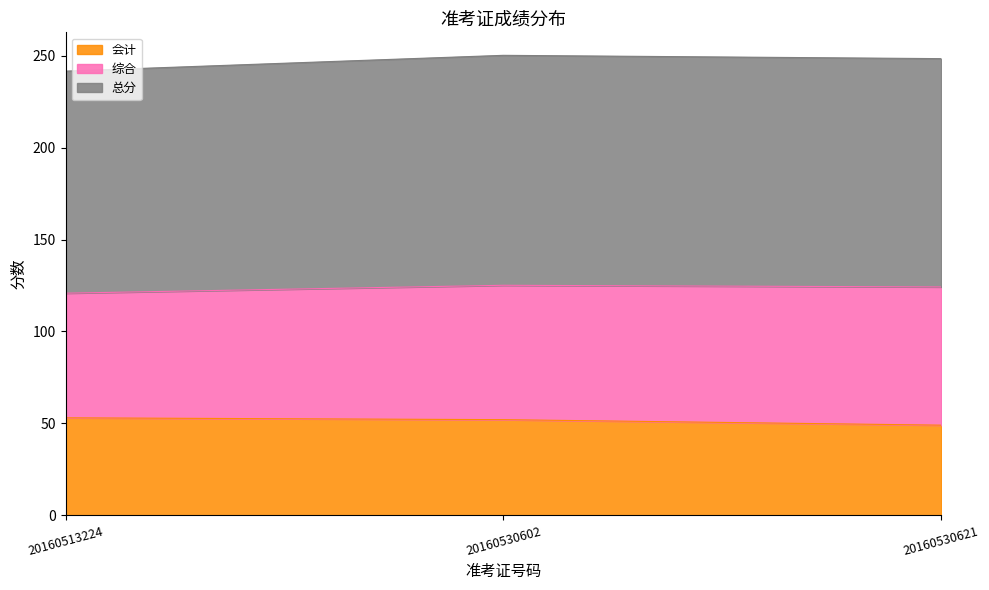

The value of 会计 at 20160530602 is 69.7. True or false?

False